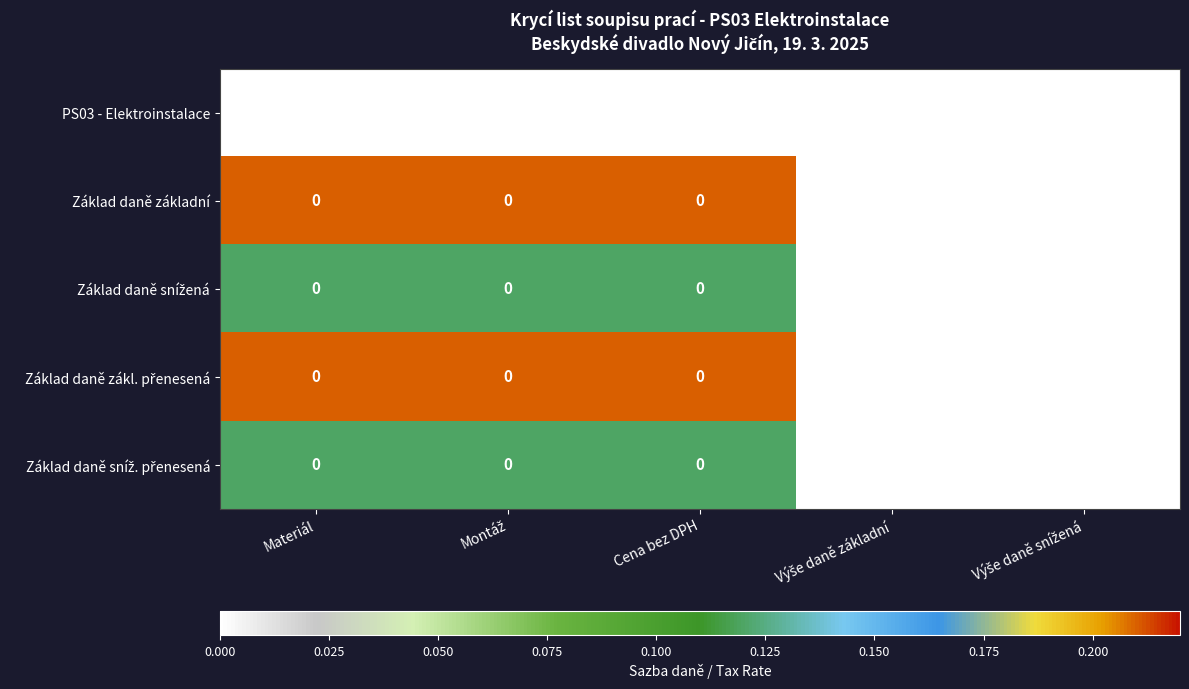

What is the difference between the highest and lowest values at Materiál?

0.2